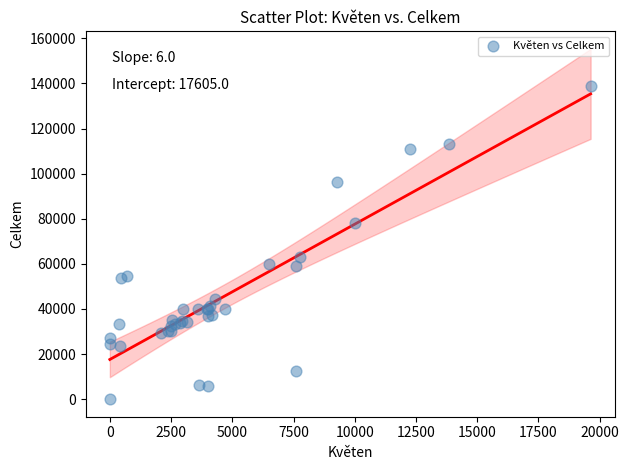

What Y value in the scatter plot is closest to 69508?

62942